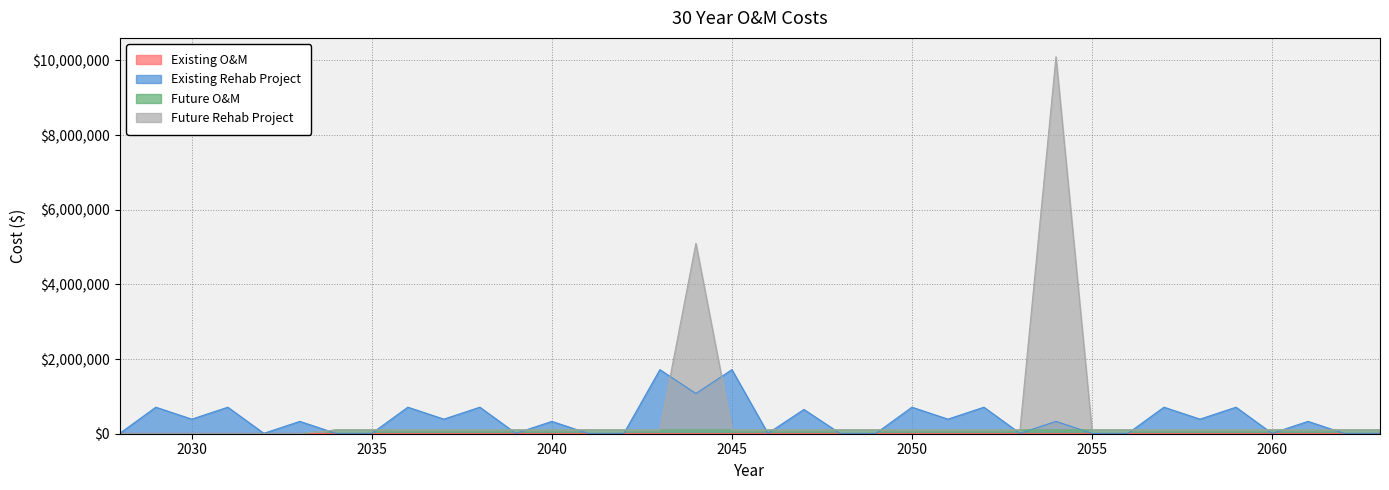

Where is the first local minimum for Existing Rehab Project?

2030